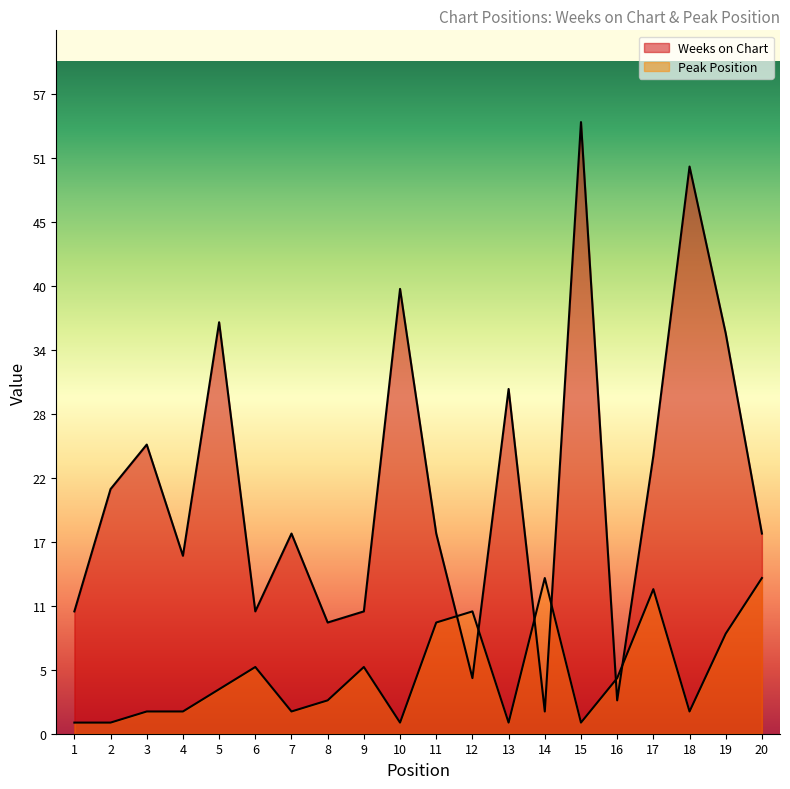

How many intersections are there between Peak Position and Weeks on Chart?

6